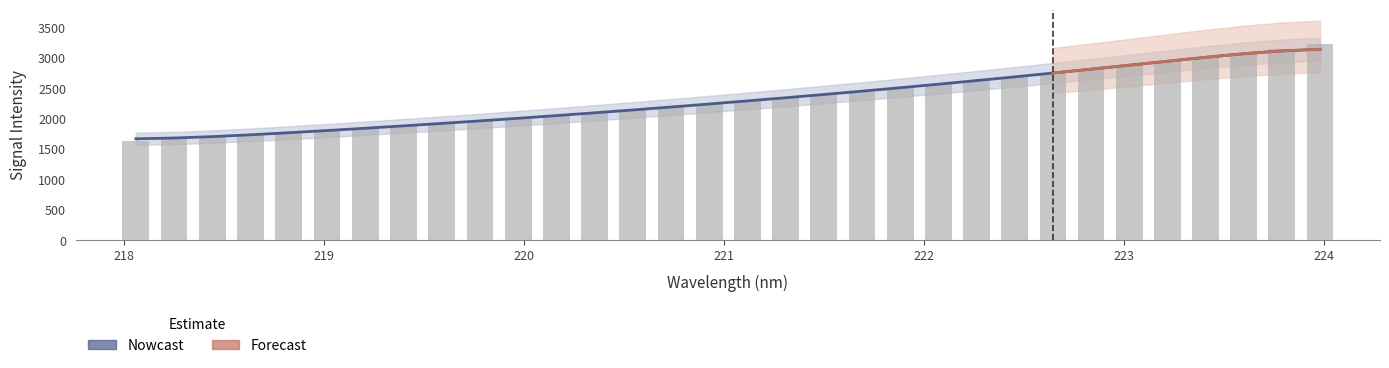

What is the label of the 13th bar from the right?

221.6902